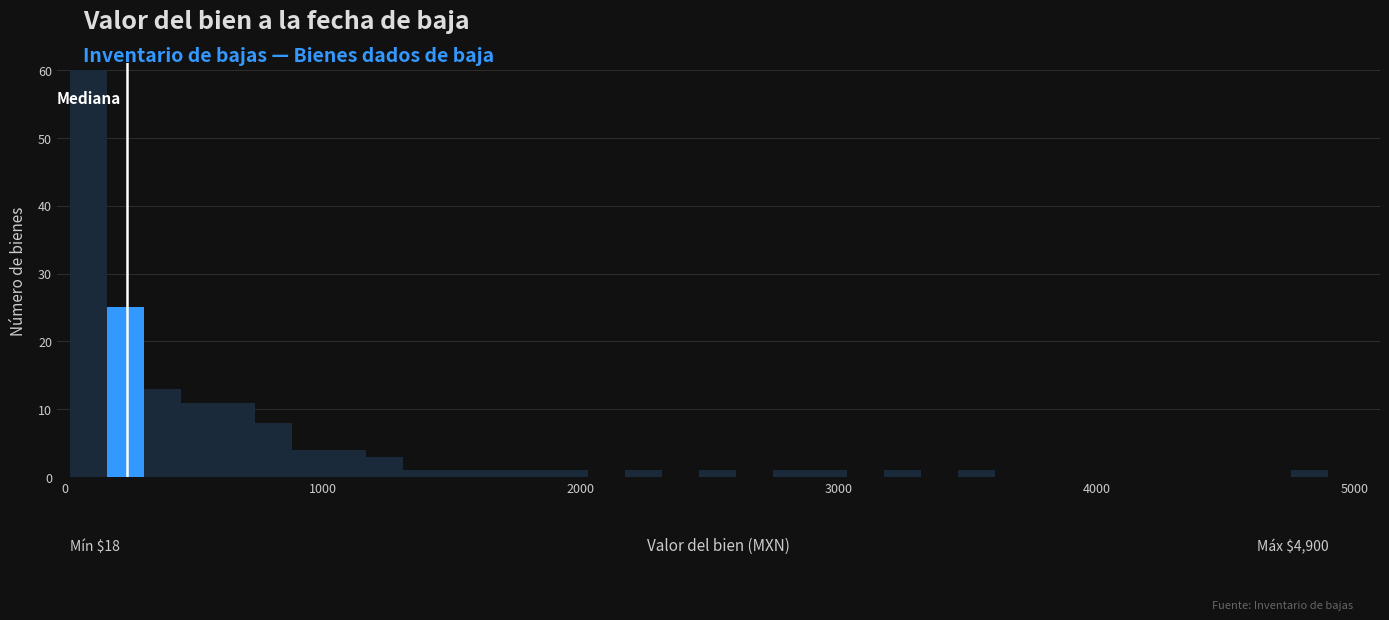

Around what value on the x-axis is the tallest bar? Give the approximate position of its centre, as read against the axis.

100